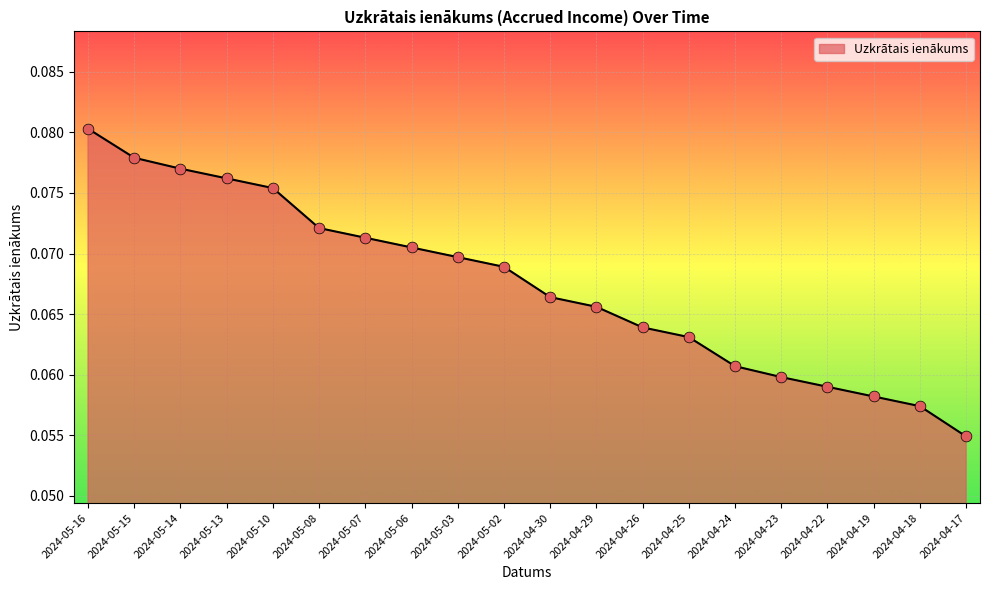

Which has a higher value, 2024-05-10 or 2024-04-23?

2024-05-10